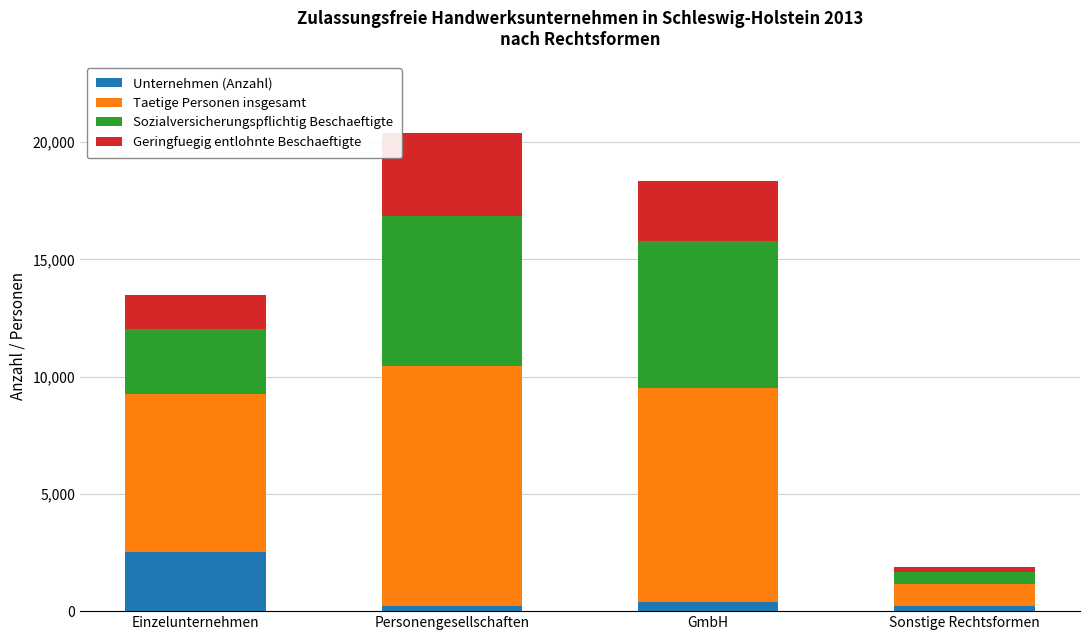

What is the maximum value for Unternehmen (Anzahl)?

2518